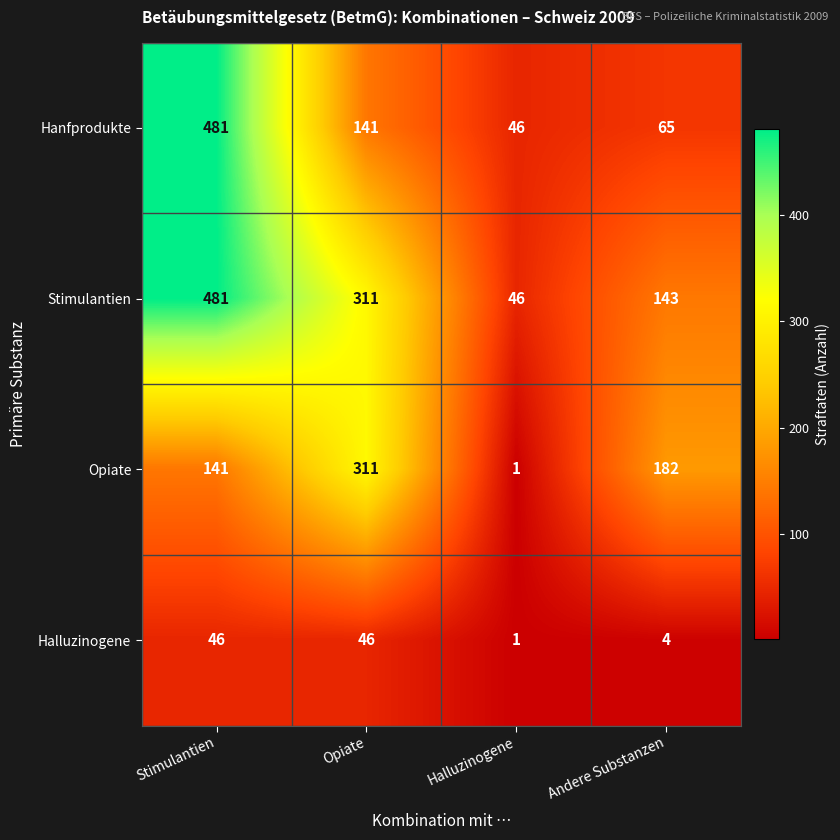

Rank the categories by Stimulantien value from lowest to highest.

Halluzinogene, Andere Substanzen, Opiate, Stimulantien